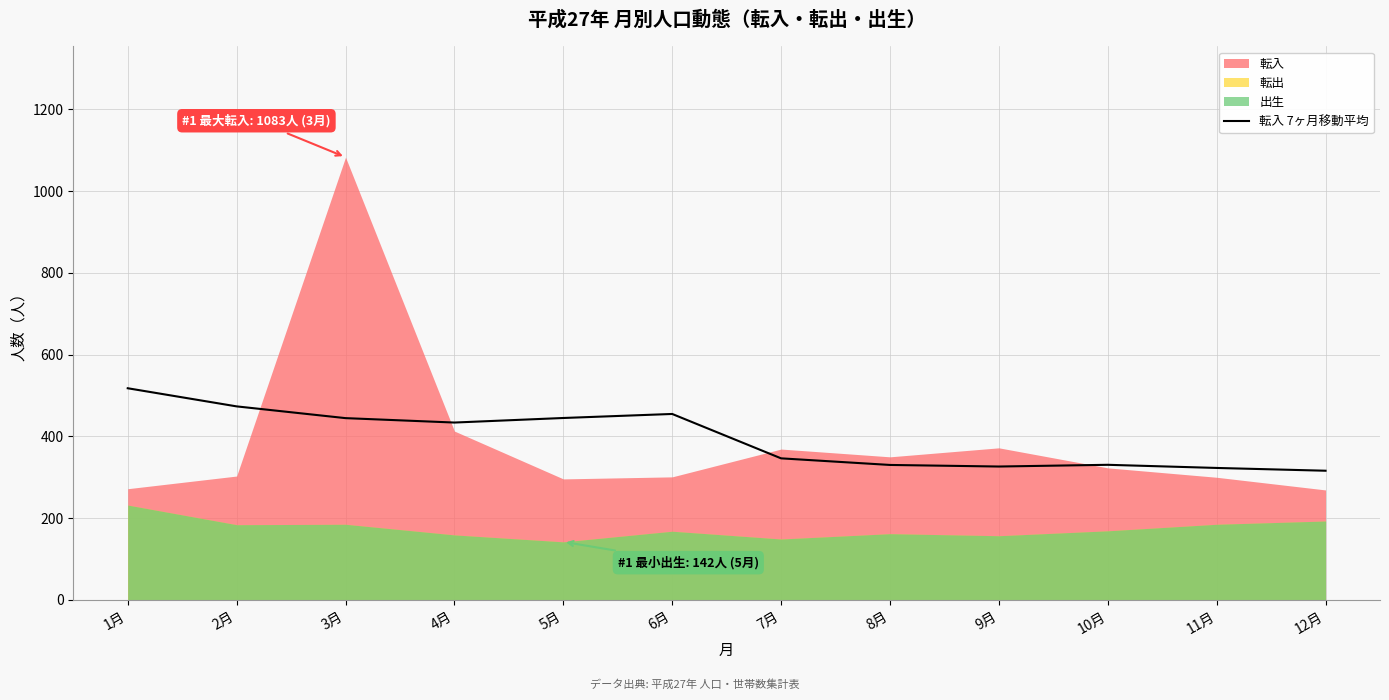

The value at 9月 is 326.3. True or false?

True